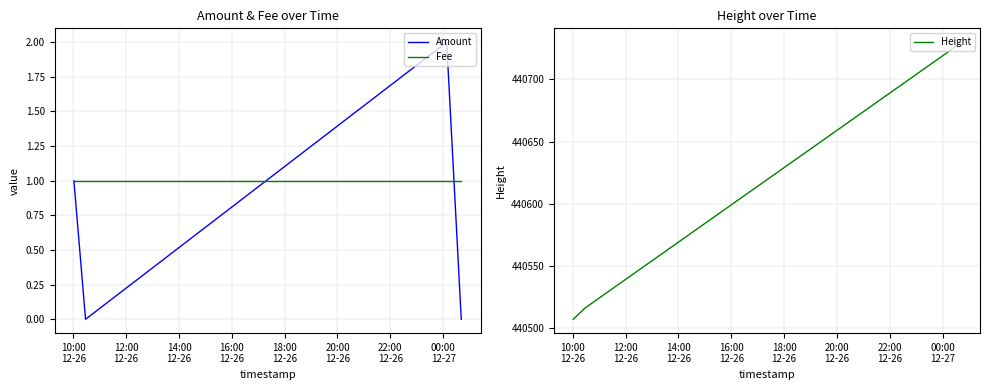

True or false: Height has more than 2 interior local peaks.

False